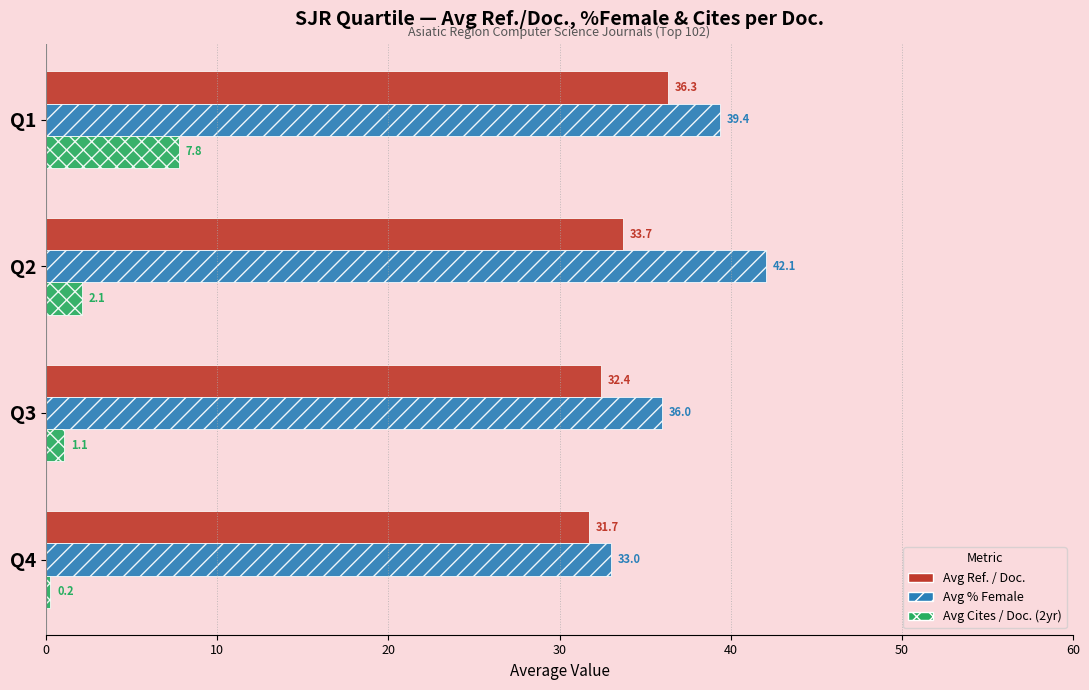

Is it true that Avg Cites / Doc. (2yr) equals 1.1 at Q3?

True